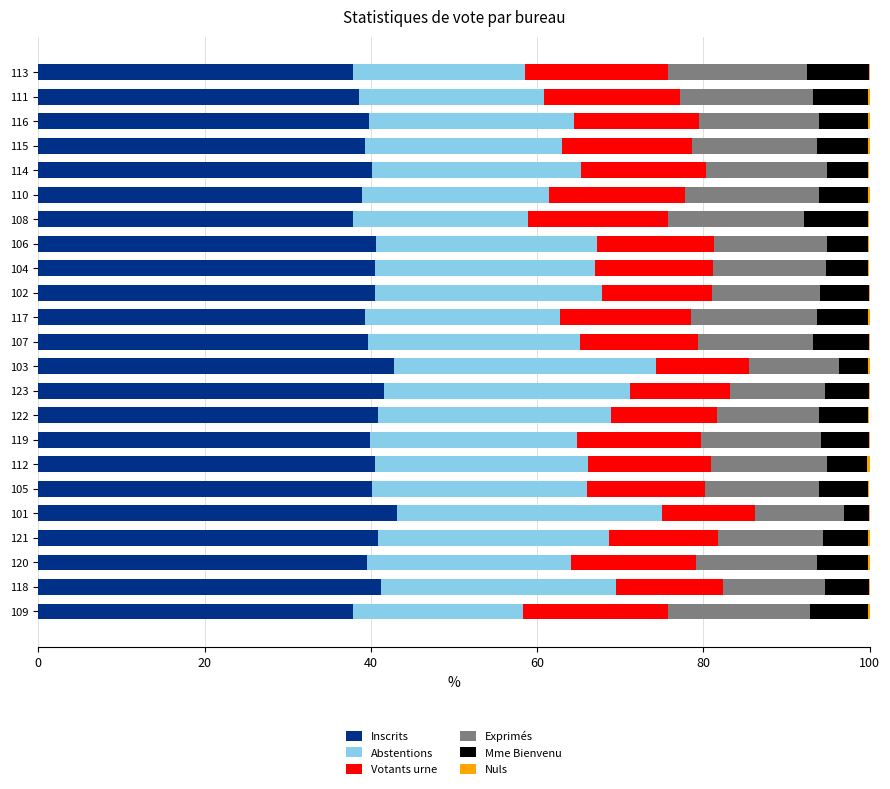

Is it true that Inscrits equals 37.9 at 113?

True